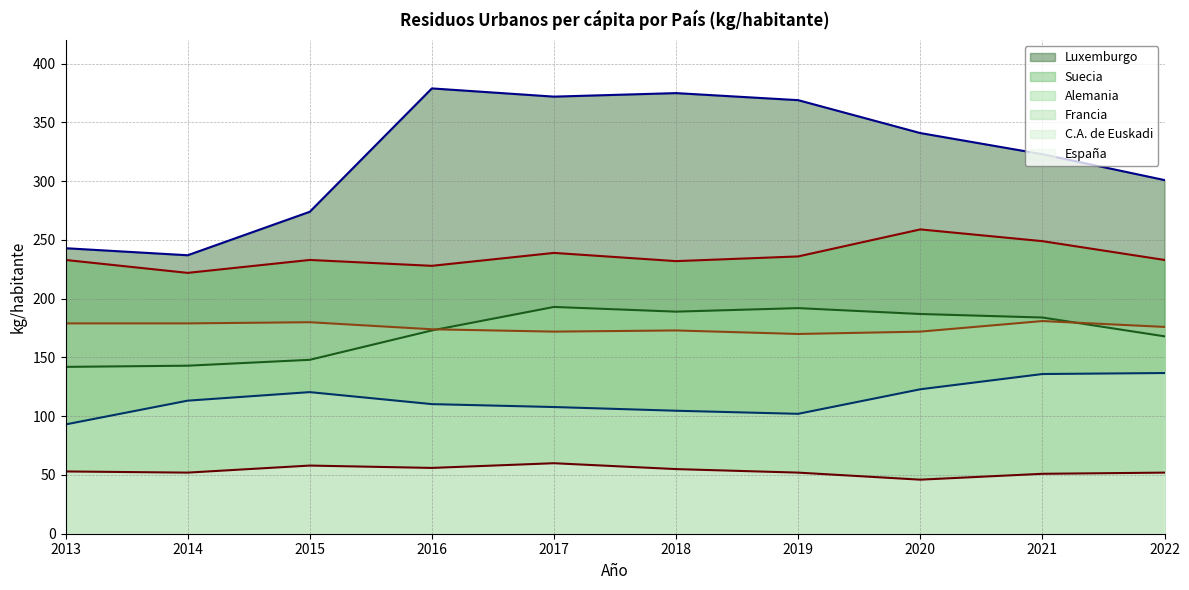

True or false: Francia (line) and España (line) cross at least once.

False